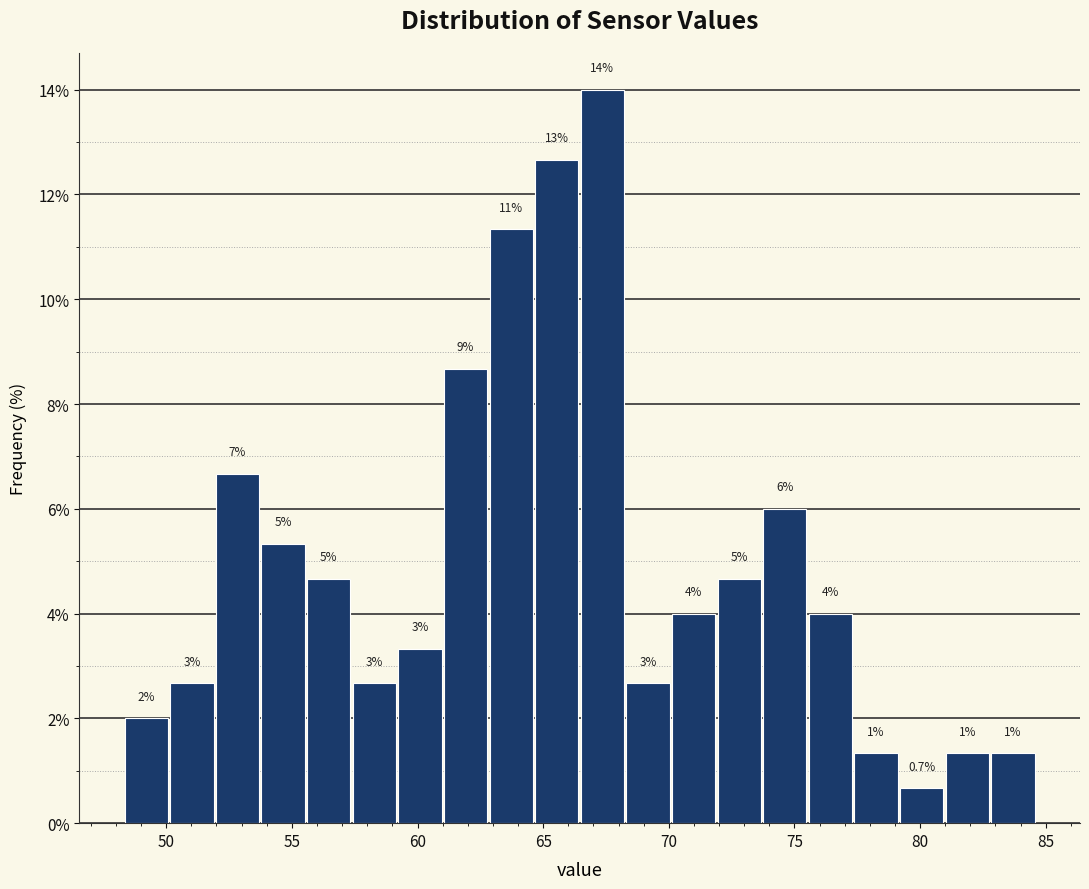

Read against the x-axis, roughly where is the centre of the tallest bar?

67.5